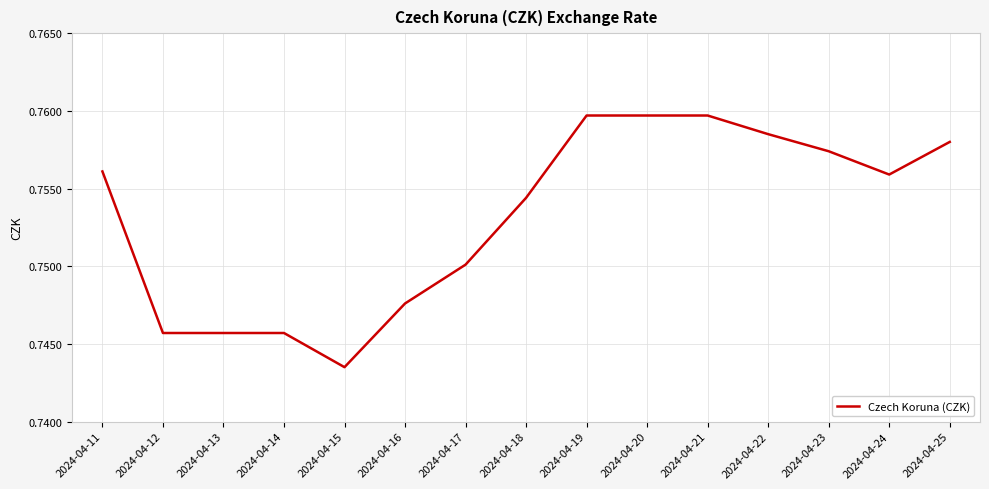

What is the sum of all values?

11.3